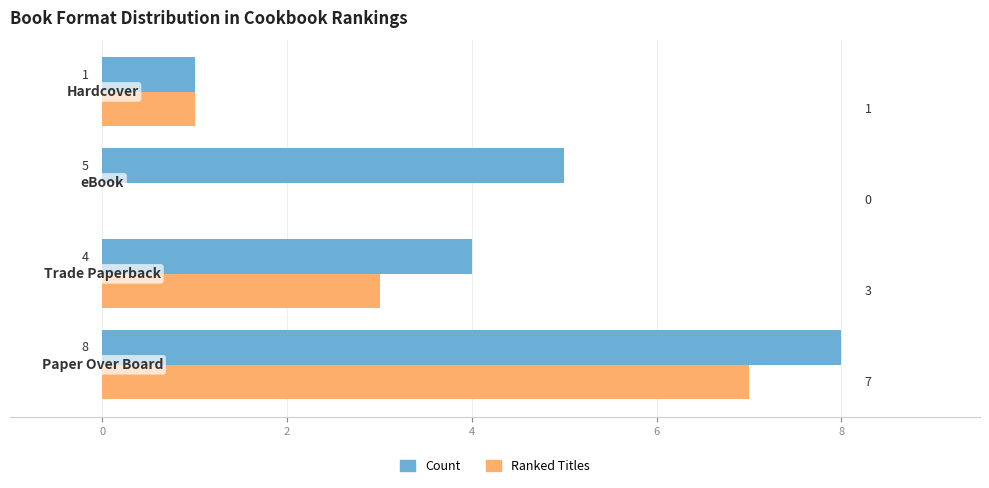

What is the maximum value shown in the chart?

8